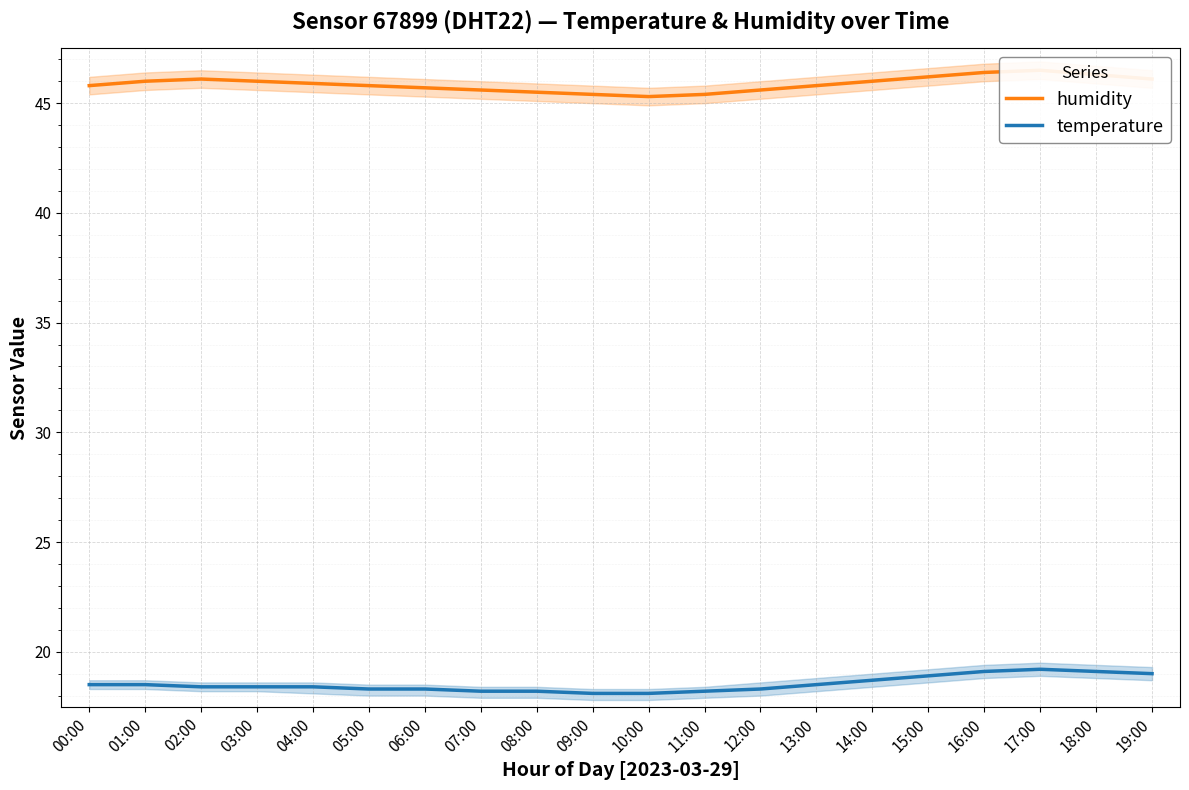

What is the sum of all temperature values?

370.4